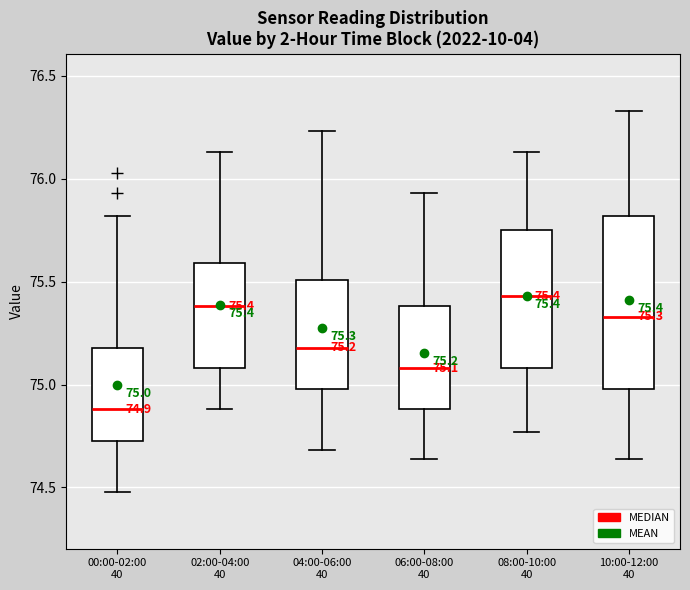

Which box's median line is the lowest?

00:00-02:00 40